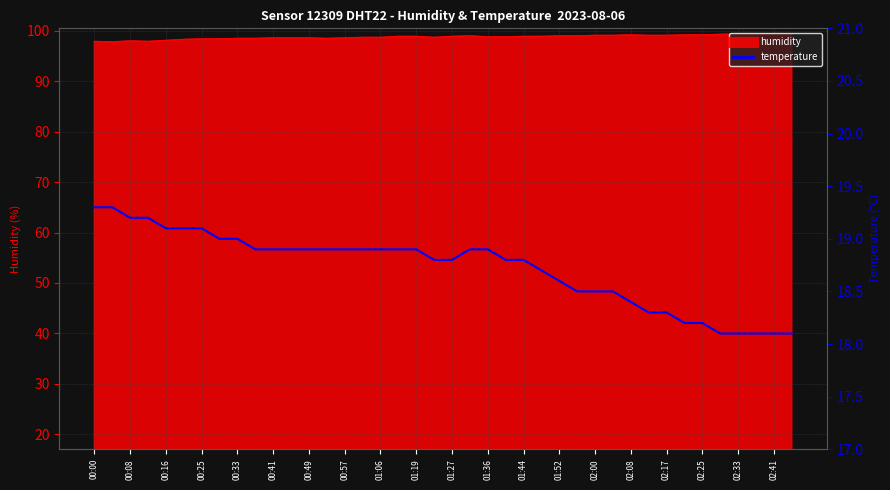

What is the sum of the values at 01:52 and 27?

37.4